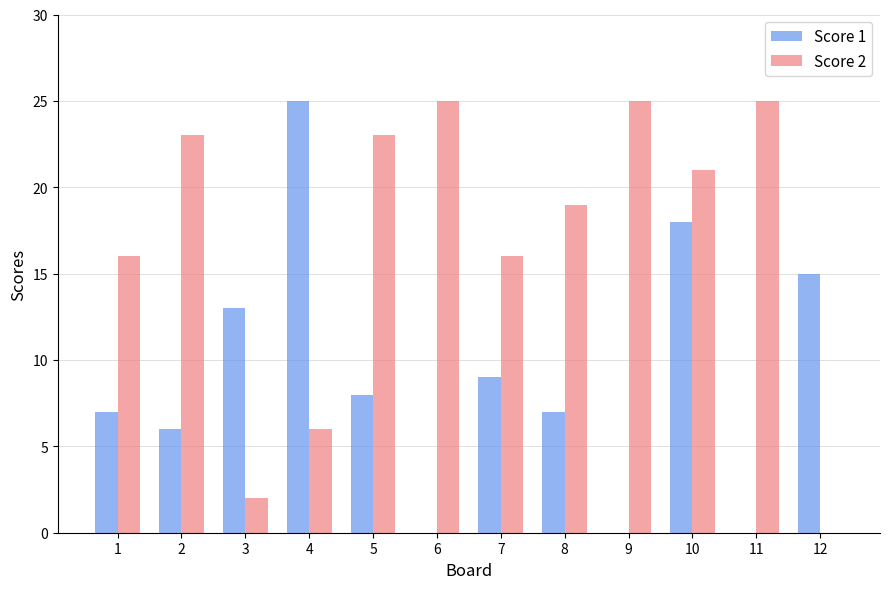

Which series has the largest total across all categories?

Score 2